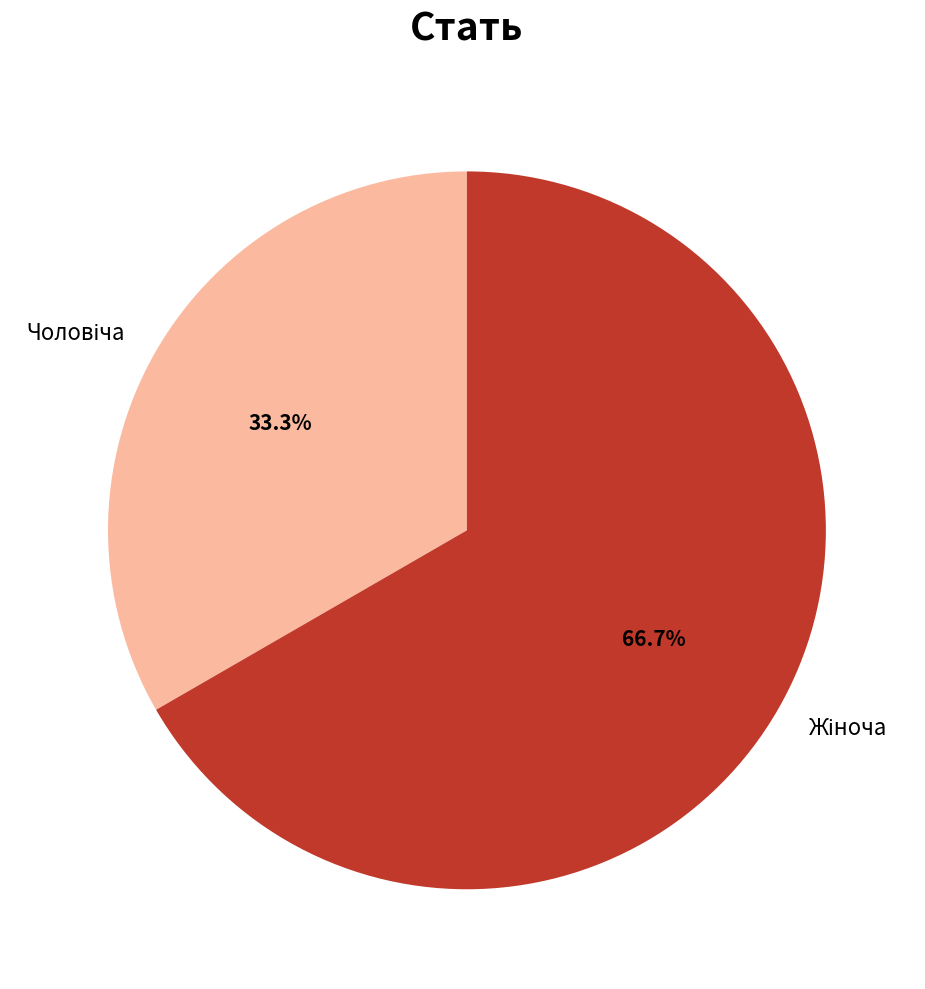

Is there a majority slice in this chart?

Yes